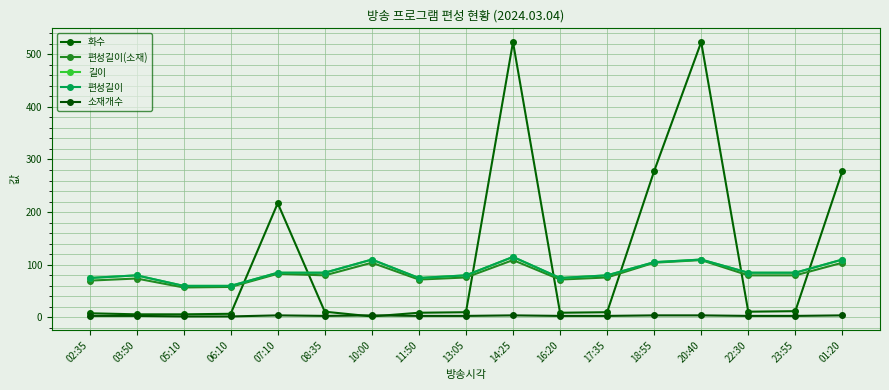

Does the chart have visible grid lines?

Yes